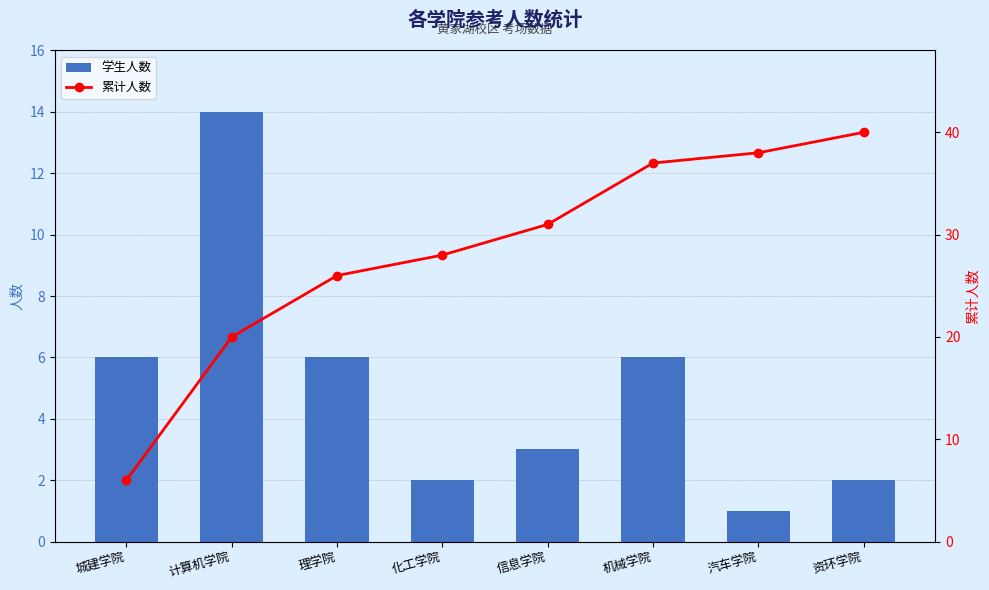

At which category is the sum across all series the highest?

机械学院